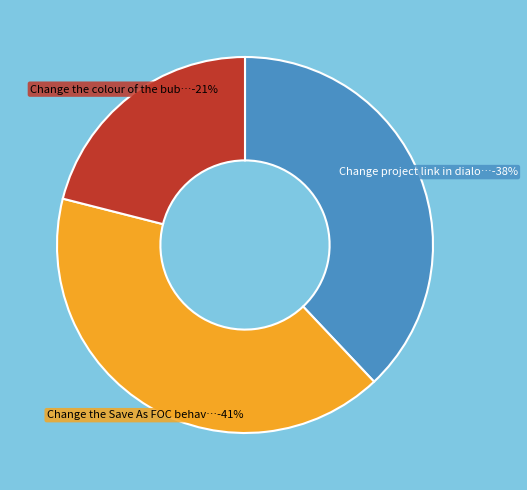

Combined, do Change the colour of the bubble-help and Change project link in dialoogs.rc account for over 50%?

Yes